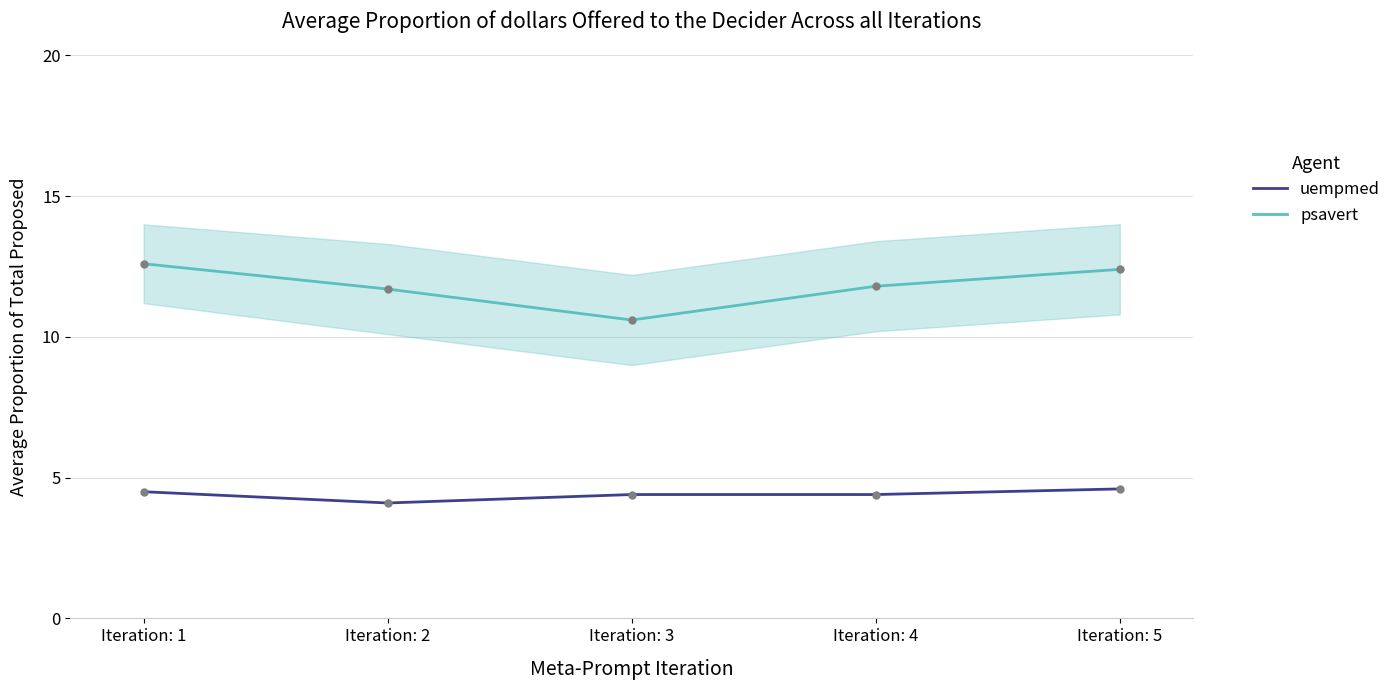

Which has a higher value, Iteration: 3 or Iteration: 1?

Iteration: 1